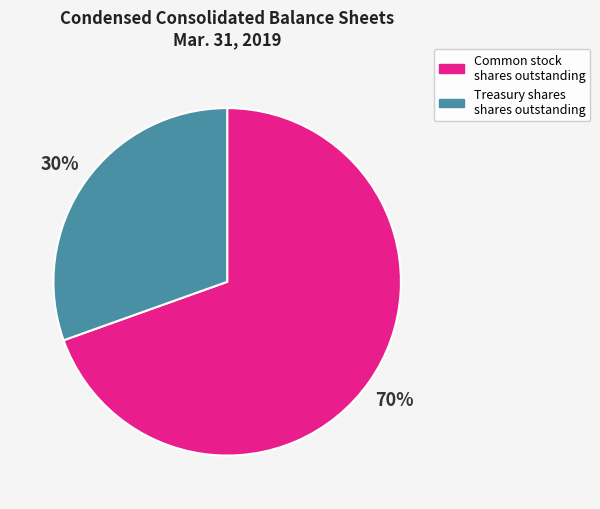

To the nearest percent, what is the average slice percentage?

50%